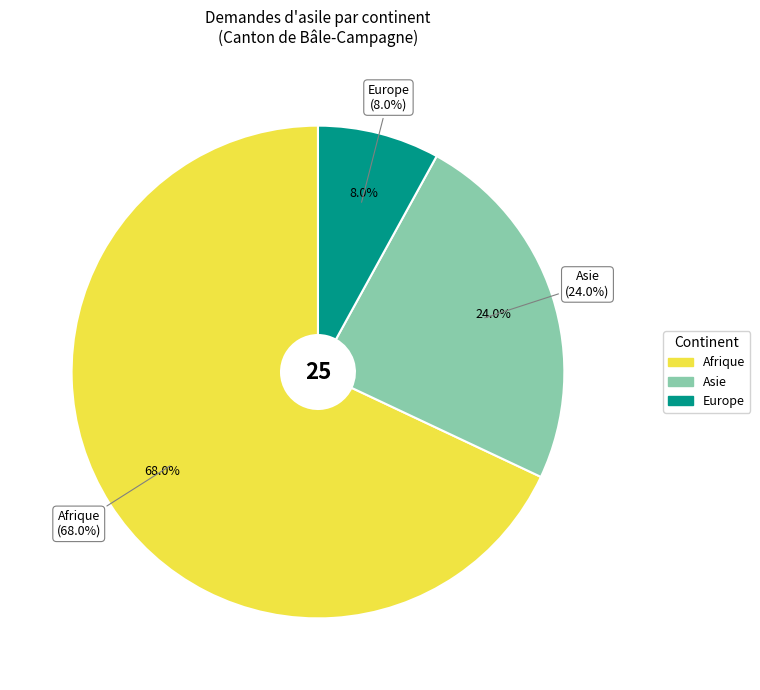

True or false: Océanie accounts for 0% of the total.

True